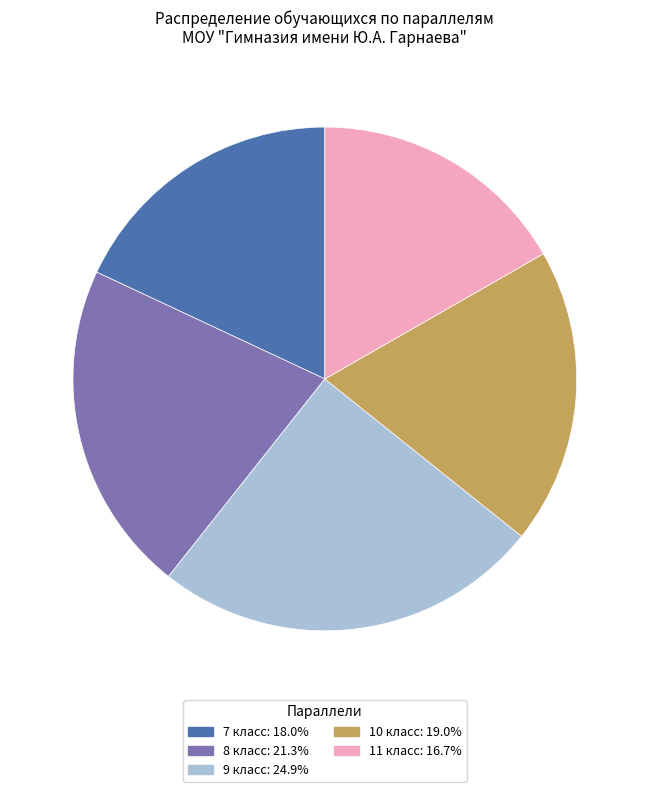

Rank the categories by value from lowest to highest.

11 класс, 7 класс, 10 класс, 8 класс, 9 класс